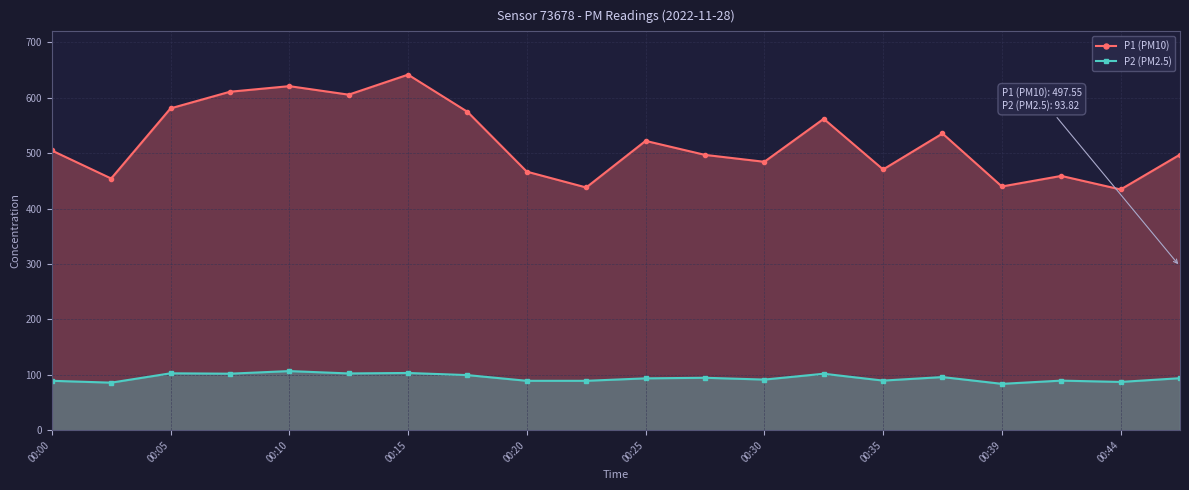

What is the sum of the P2 (PM2.5) values at 00:05 and 00:25?

196.2